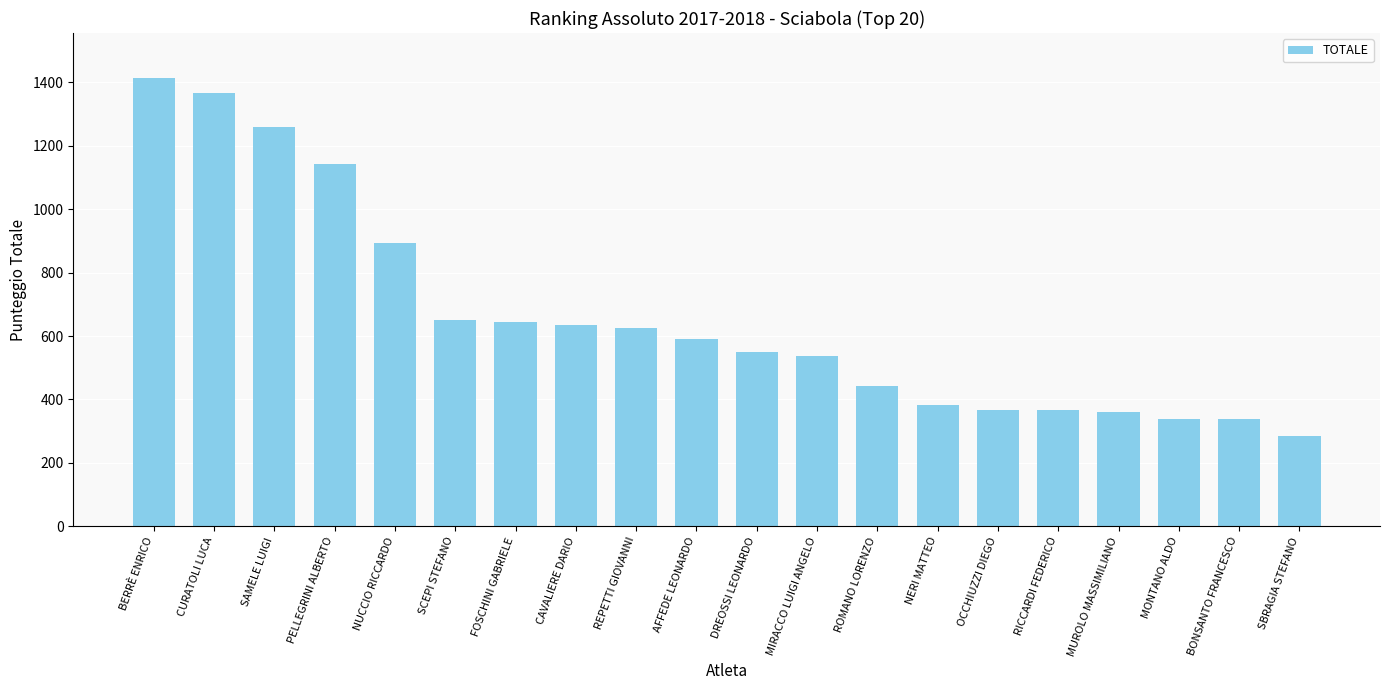

How many bars are there in total?

20